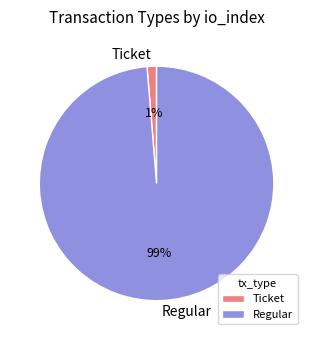

Which category has the biggest portion of the pie?

Regular